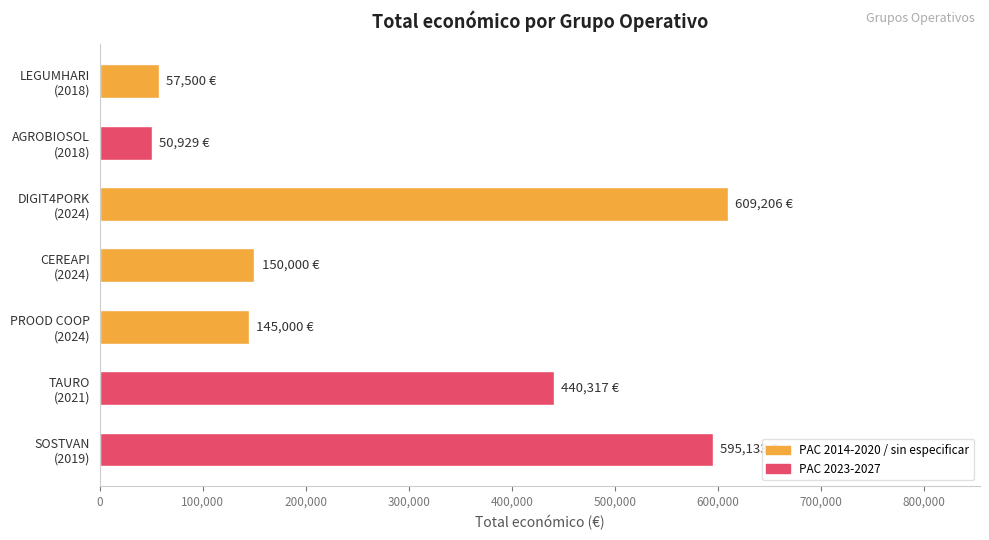

What is the value of the 7th bar from the top?

595133